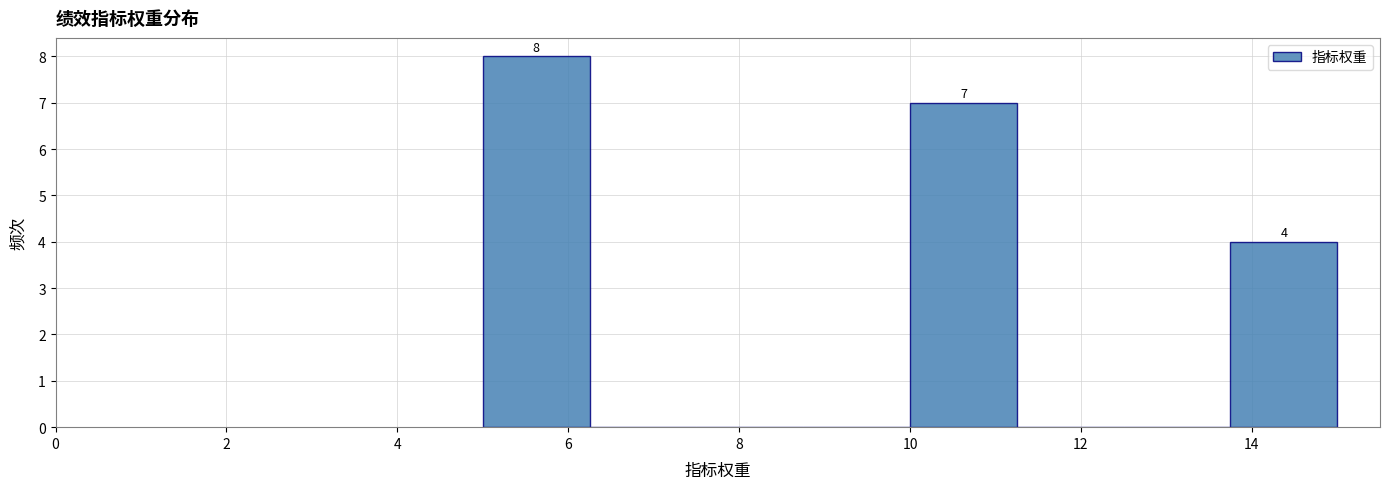

Which range on the x-axis has the tallest bar?

5.00 to 6.25